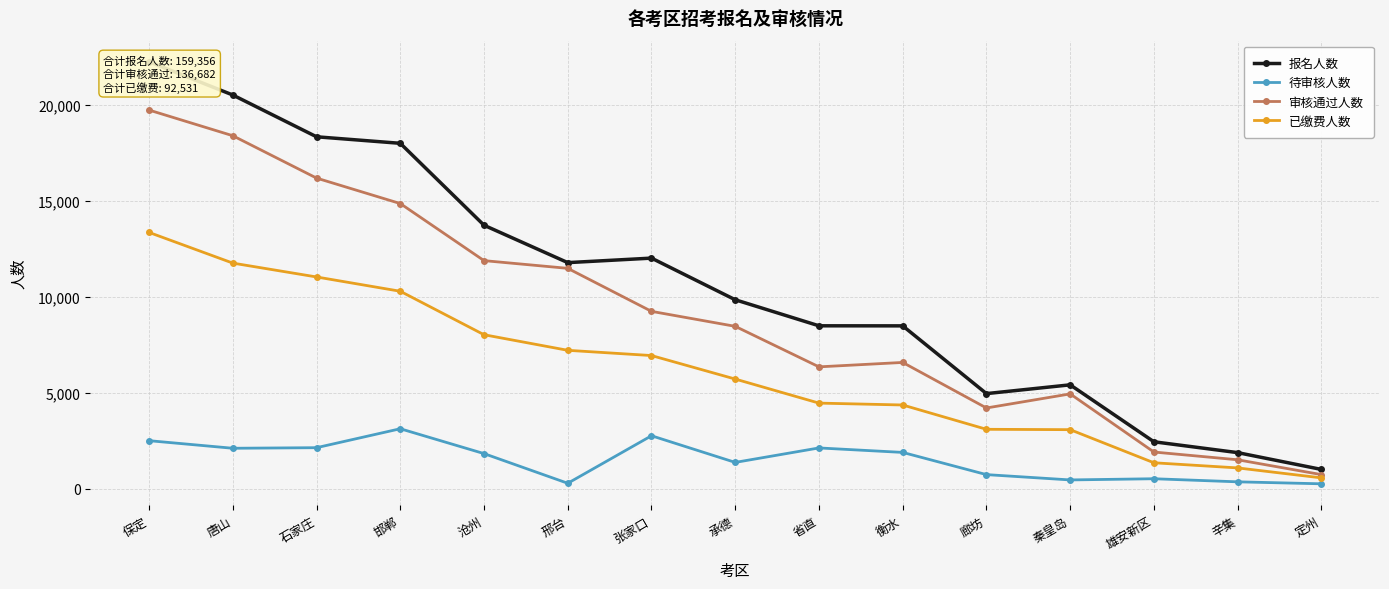

What is the value of the 报名人数 point at the 14th from the left?

1895